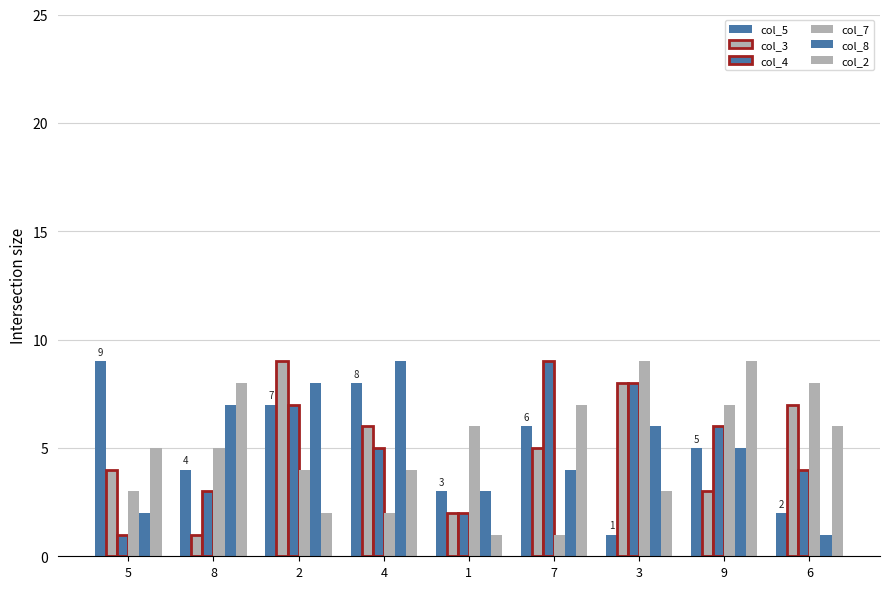

How many data points does each series have?

9